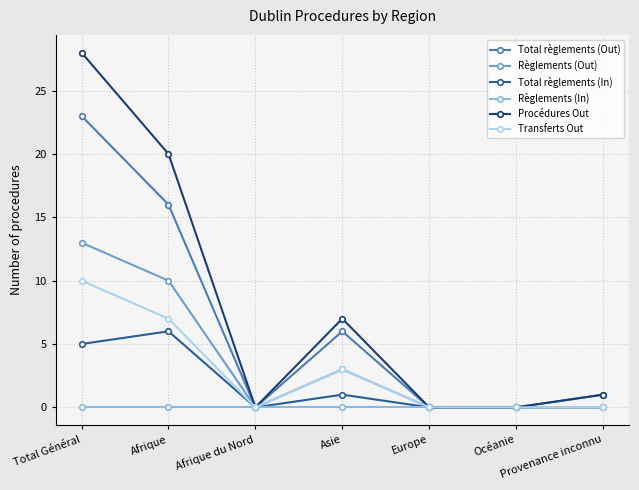

What are all the series names shown in the legend?

Total règlements (Out), Règlements (Out), Total règlements (In), Règlements (In), Procédures Out, Transferts Out